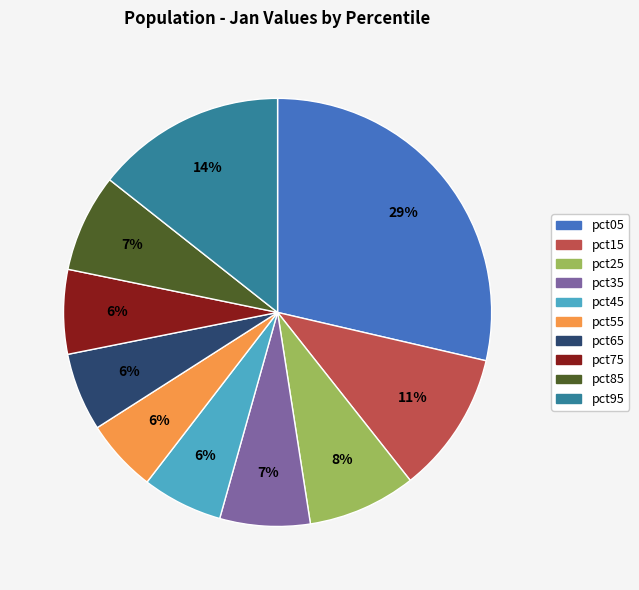

Which has a higher value, pct45 or pct15?

pct15